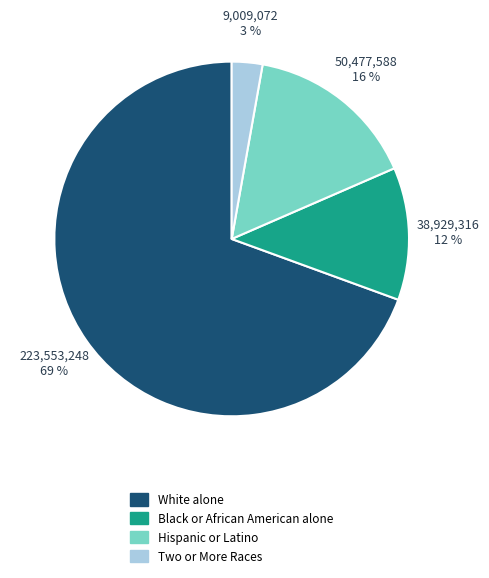

Approximately how many times larger is the value at Two or More Races compared to Black or African American alone?

0.2